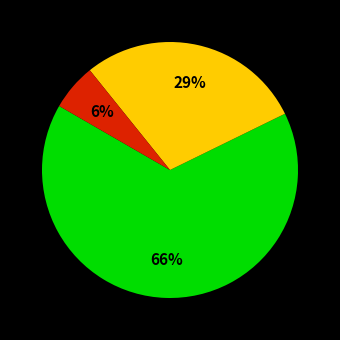

Does any single category account for the majority?

Yes